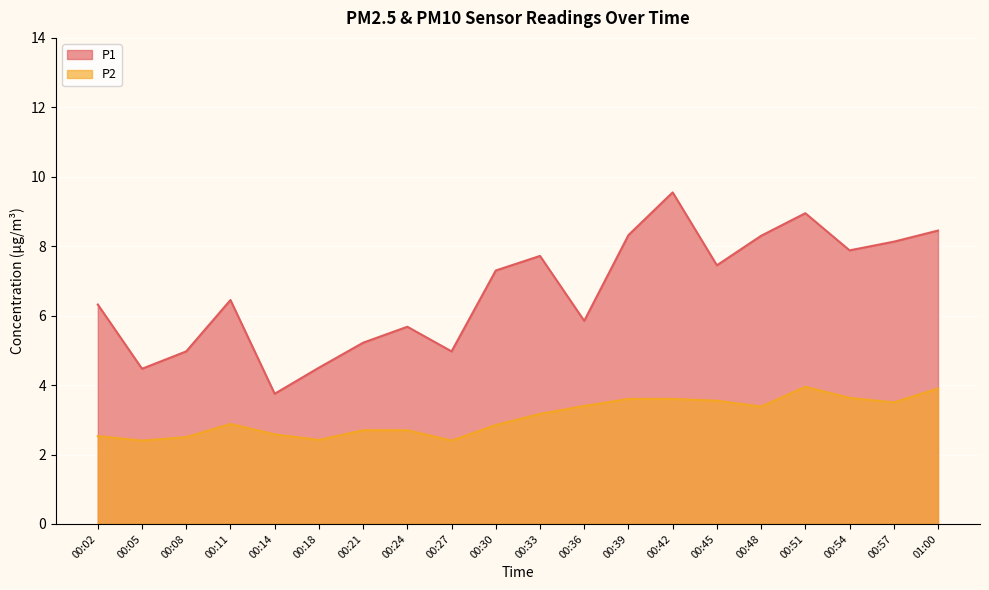

Reading left to right, what are all the values shown in this chart?

P1: 6.3	4.5	5.0	6.5	3.8	4.5	5.2	5.7	5.0	7.3	7.7	5.8	8.3	9.6	7.5	8.3	8.9	7.9	8.1	8.4
P2: 2.5	2.4	2.5	2.9	2.6	2.4	2.7	2.7	2.4	2.9	3.2	3.4	3.6	3.6	3.5	3.4	4.0	3.6	3.5	3.9